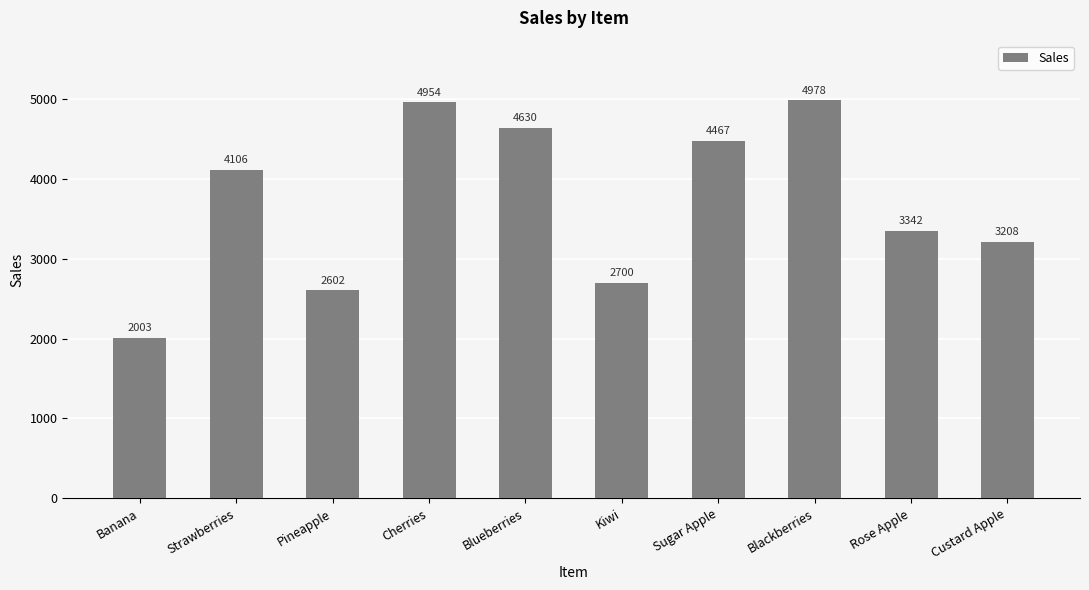

Does the chart contain stacked bars?

No